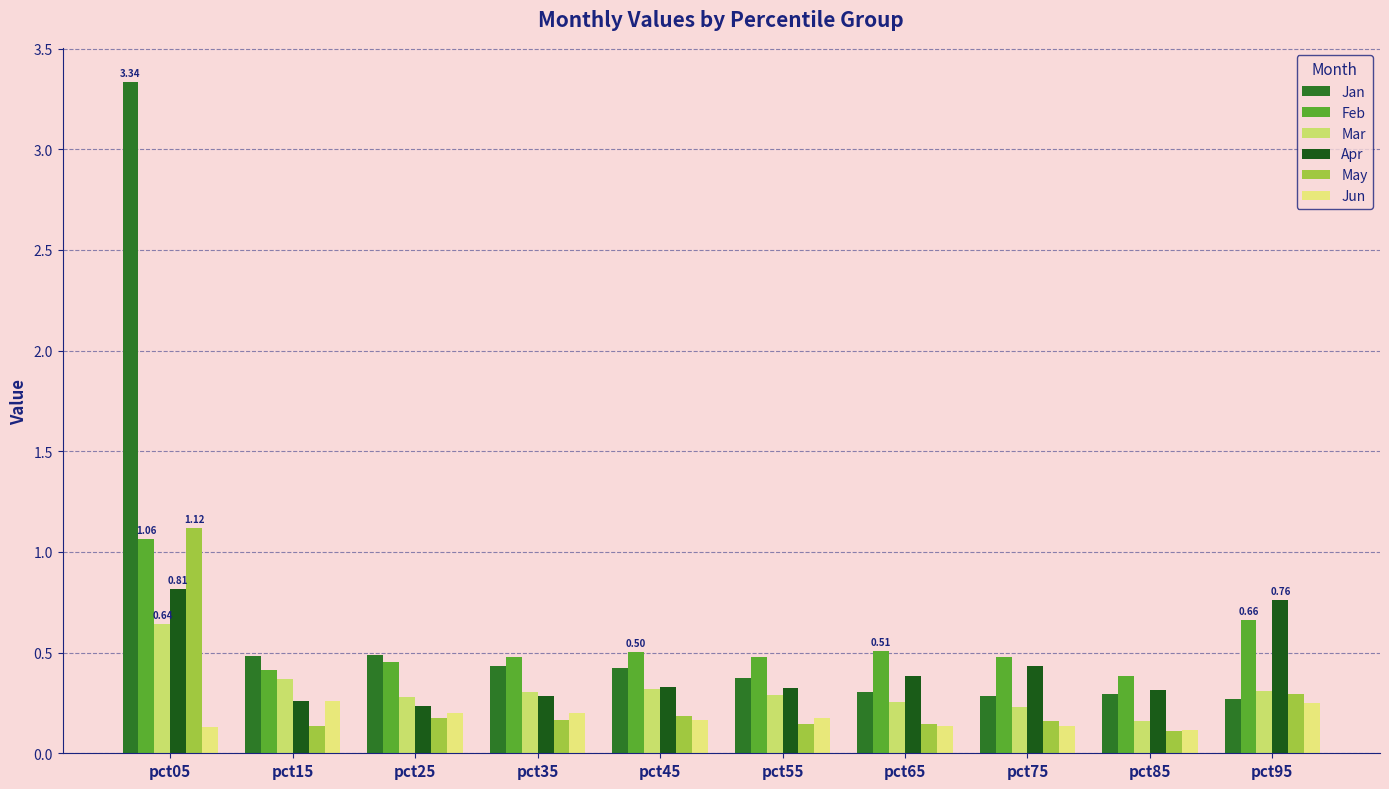

How many bars are there in each group?

6